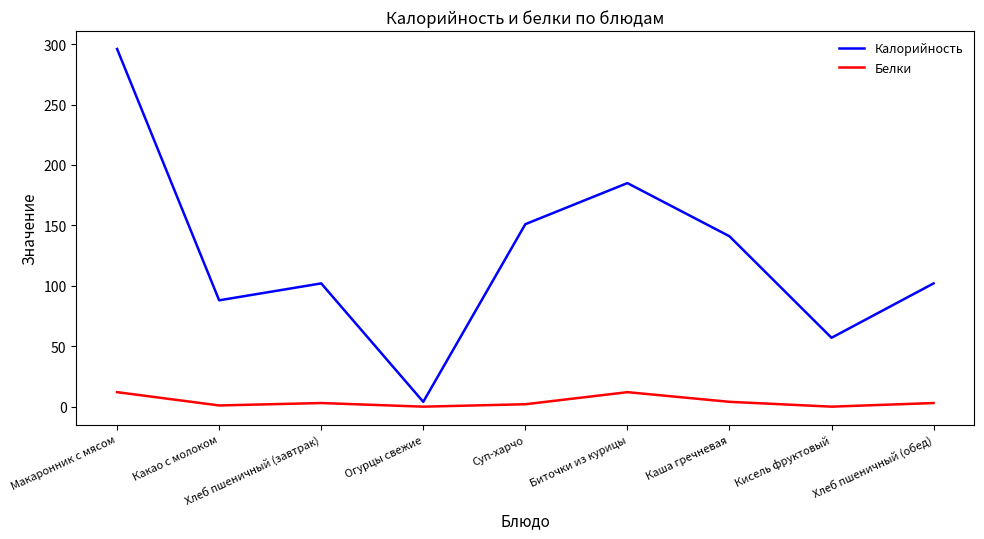

What position from the left is Кисель фруктовый?

8